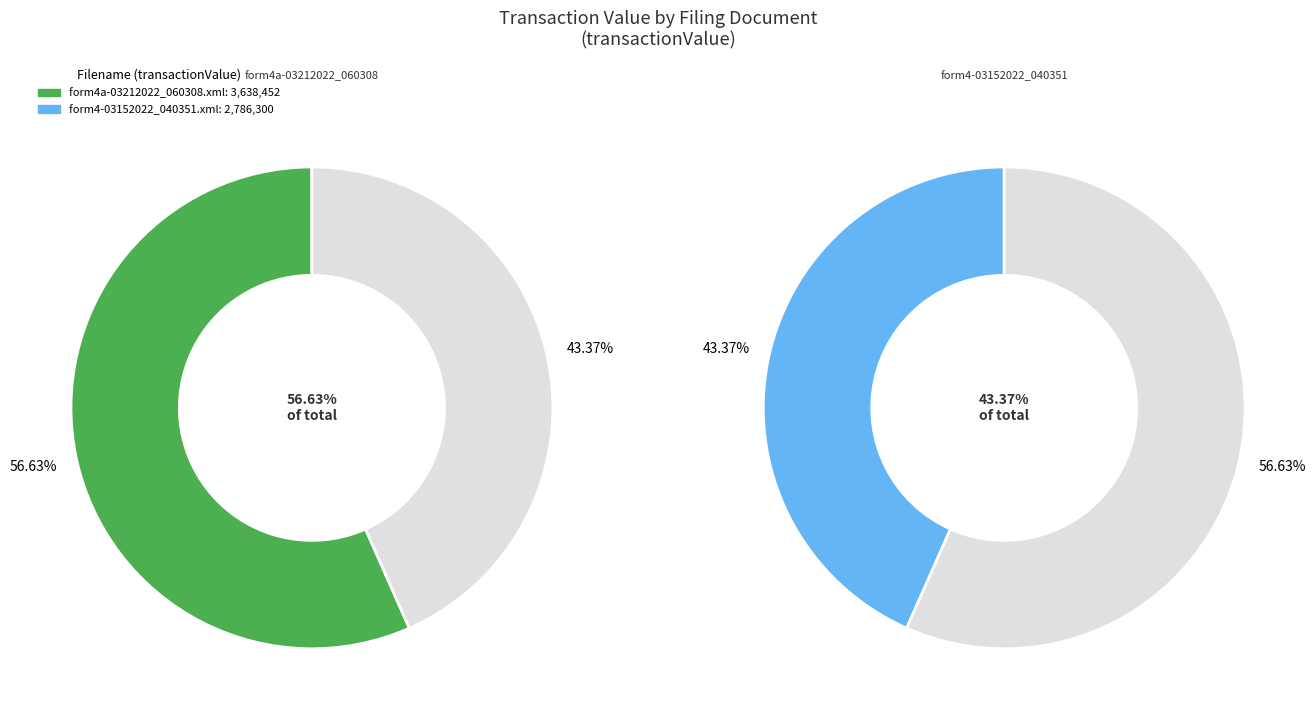

Rank the categories by value from lowest to highest.

form4-03152022_040351.xml, form4a-03212022_060308.xml